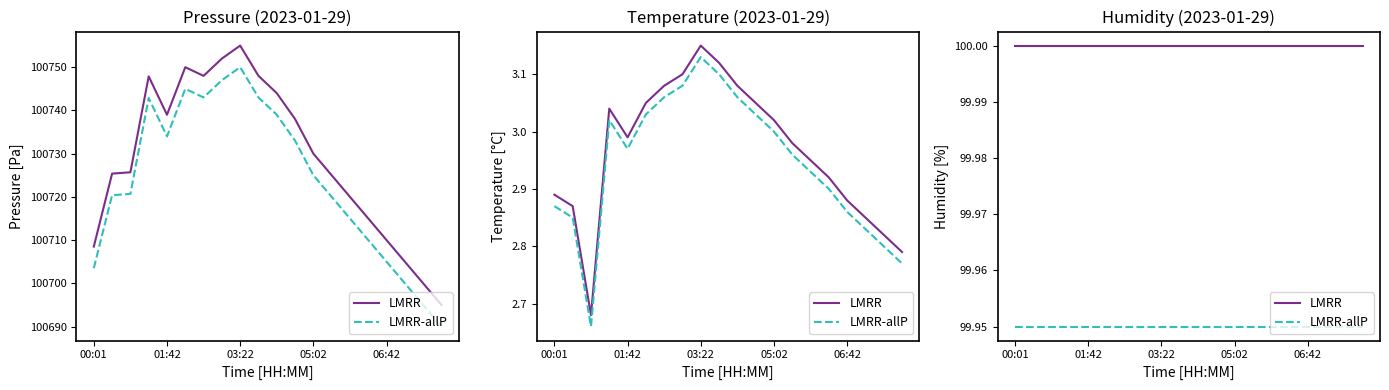

True or false: LMRR-allP and LMRR cross at least once.

False